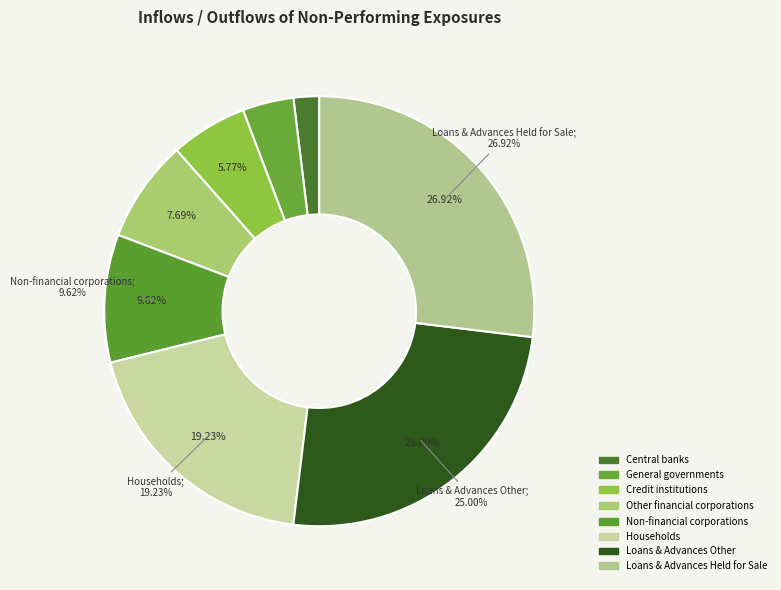

Do Credit institutions and Non-financial corporations together represent more than half of the pie?

No